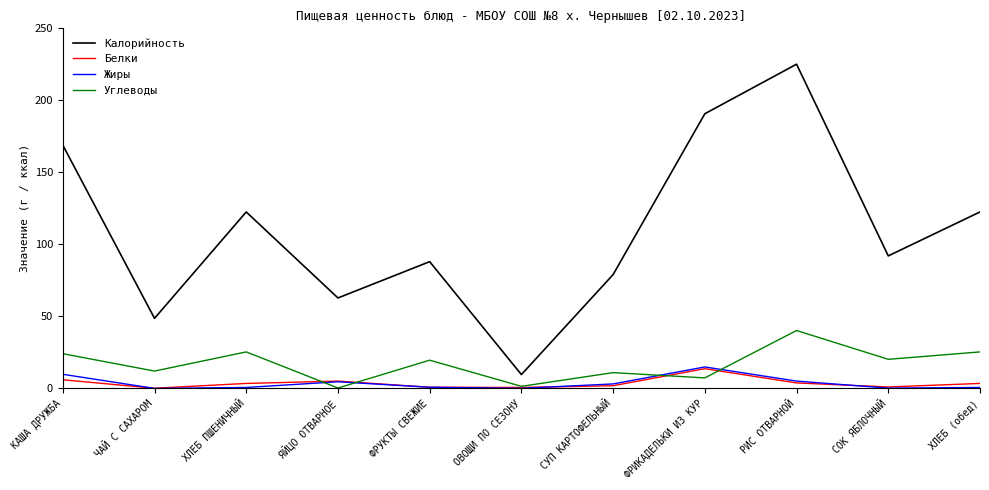

Which category has the highest value across all series?

РИС ОТВАРНОЙ